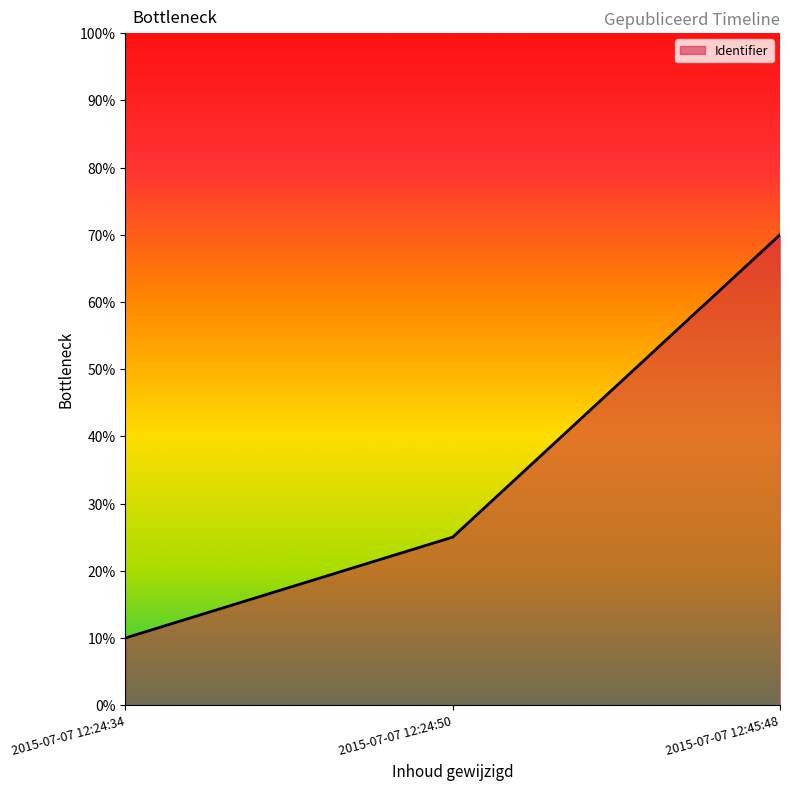

Reading right to left, extract all data points from this chart.

2015-07-07 12:45:48=70	2015-07-07 12:24:50=25	2015-07-07 12:24:34=10